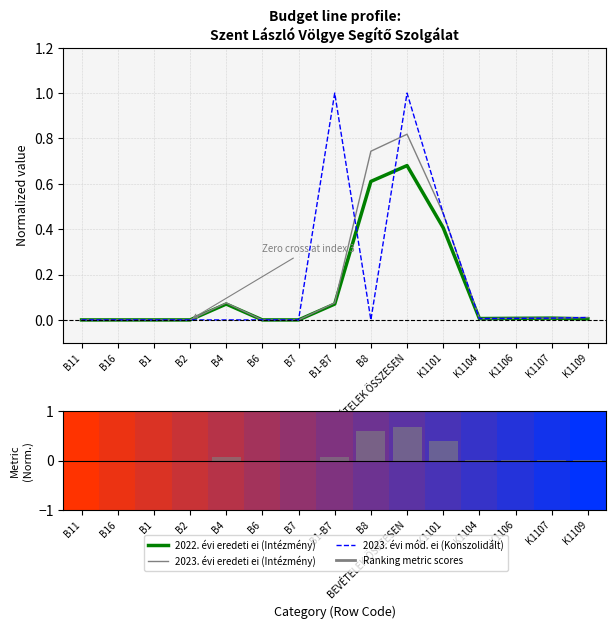

Reading left to right, extract all data points from this chart.

2022. évi eredeti ei (Intézmény): B11=0.0	B16=0.0	B1=0.0	B2=0.0	B4=0.1	B6=0.0	B7=0.0	B1-B7=0.1	B8=0.6	BEVÉTELEK ÖSSZESEN=0.7	K1101=0.4	K1104=0.0	K1106=0.0	K1107=0.0	K1109=0.0
2023. évi eredeti ei (Intézmény): B11=0.0	B16=0.0	B1=0.0	B2=0.0	B4=0.1	B6=0.0	B7=0.0	B1-B7=0.1	B8=0.7	BEVÉTELEK ÖSSZESEN=0.8	K1101=0.5	K1104=0.0	K1106=0.0	K1107=0.0	K1109=0.0
2023. évi mód. ei (Konszolidált): B11=0.0	B16=0.0	B1=0.0	B2=0.0	B4=0.0	B6=0.0	B7=0.0	B1-B7=1.0	B8=0.0	BEVÉTELEK ÖSSZESEN=1.0	K1101=0.5	K1104=0.0	K1106=0.0	K1107=0.0	K1109=0.0
Ranking metric scores: B11=0.0	B16=0.0	B1=0.0	B2=0.0	B4=0.1	B6=0.0	B7=0.0	B1-B7=0.1	B8=0.6	BEVÉTELEK ÖSSZESEN=0.7	K1101=0.4	K1104=0.0	K1106=0.0	K1107=0.0	K1109=0.0